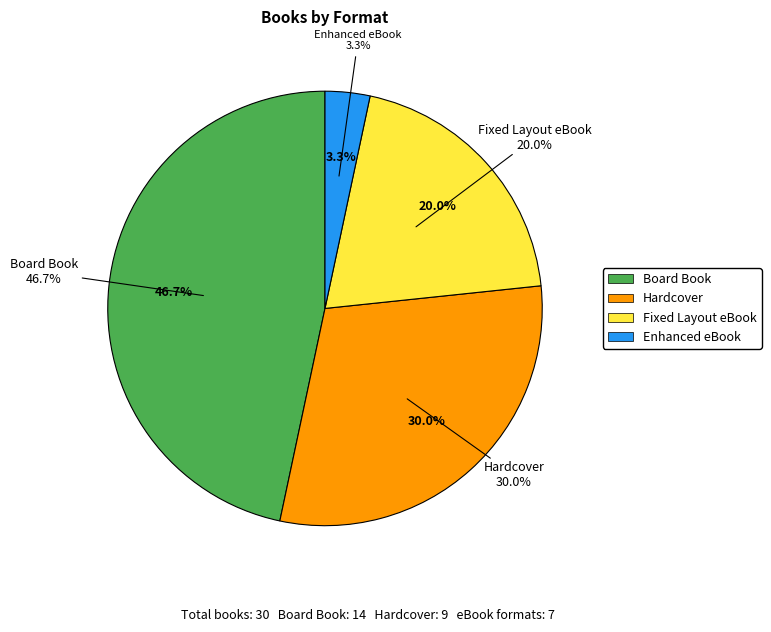

Combined, what portion of the pie is Hardcover and Board Book?

76.7%